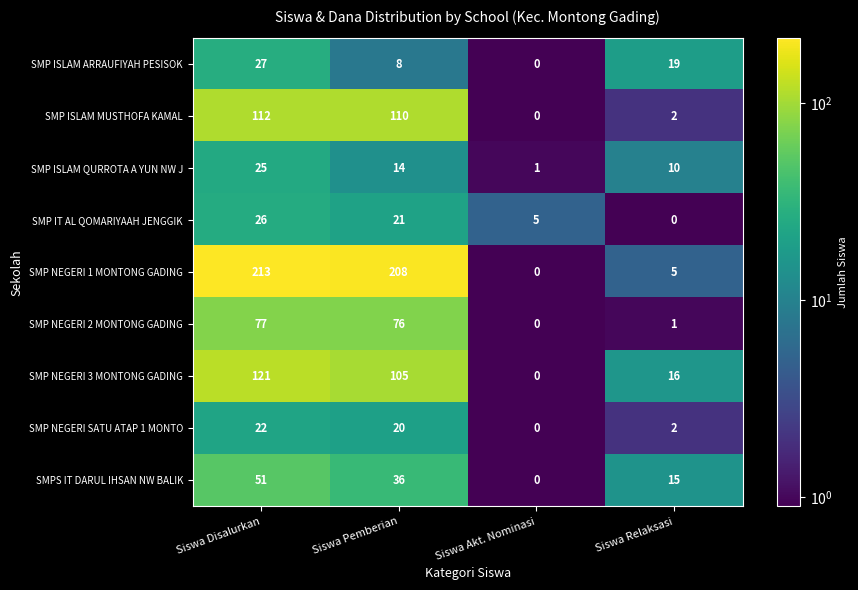

What is the difference between the maximum and minimum values in the SMP IT AL QOMARIYAAH JENGGIK series?

26